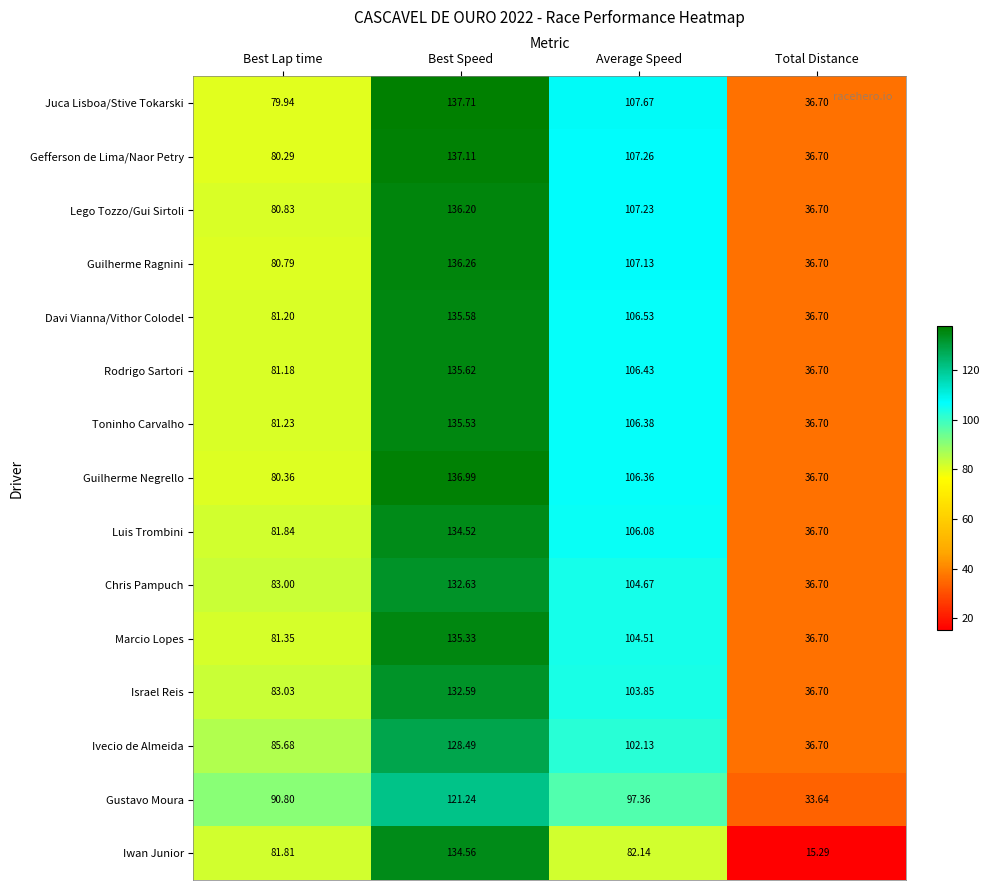

How many values in the Gustavo Moura series are below 97?

2